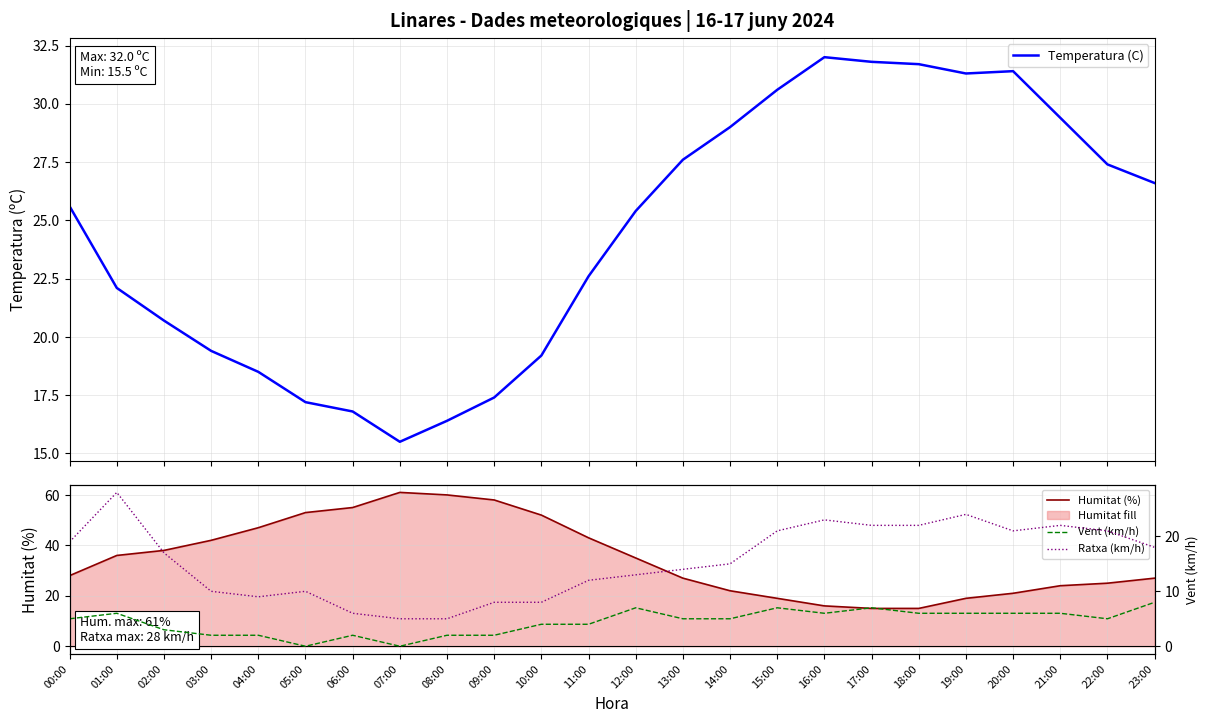

Reading right to left, extract all data points from this chart.

Temperatura (C): 23:00=26.6	22:00=27.4	21:00=29.4	20:00=31.4	19:00=31.3	18:00=31.7	17:00=31.8	16:00=32.0	15:00=30.6	14:00=29.0	13:00=27.6	12:00=25.4	11:00=22.6	10:00=19.2	09:00=17.4	08:00=16.4	07:00=15.5	06:00=16.8	05:00=17.2	04:00=18.5	03:00=19.4	02:00=20.7	01:00=22.1	00:00=25.6
Humitat (%): 23:00=27.0	22:00=25.0	21:00=24.0	20:00=21.0	19:00=19.0	18:00=15.0	17:00=15.0	16:00=16.0	15:00=19.0	14:00=22.0	13:00=27.0	12:00=35.0	11:00=43.0	10:00=52.0	09:00=58.0	08:00=60.0	07:00=61.0	06:00=55.0	05:00=53.0	04:00=47.0	03:00=42.0	02:00=38.0	01:00=36.0	00:00=28.0
Vent (km/h): 23:00=8.0	22:00=5.0	21:00=6.0	20:00=6.0	19:00=6.0	18:00=6.0	17:00=7.0	16:00=6.0	15:00=7.0	14:00=5.0	13:00=5.0	12:00=7.0	11:00=4.0	10:00=4.0	09:00=2.0	08:00=2.0	07:00=0.0	06:00=2.0	05:00=0.0	04:00=2.0	03:00=2.0	02:00=3.0	01:00=6.0	00:00=5.0
Ratxa (km/h): 23:00=18.0	22:00=21.0	21:00=22.0	20:00=21.0	19:00=24.0	18:00=22.0	17:00=22.0	16:00=23.0	15:00=21.0	14:00=15.0	13:00=14.0	12:00=13.0	11:00=12.0	10:00=8.0	09:00=8.0	08:00=5.0	07:00=5.0	06:00=6.0	05:00=10.0	04:00=9.0	03:00=10.0	02:00=17.0	01:00=28.0	00:00=19.0